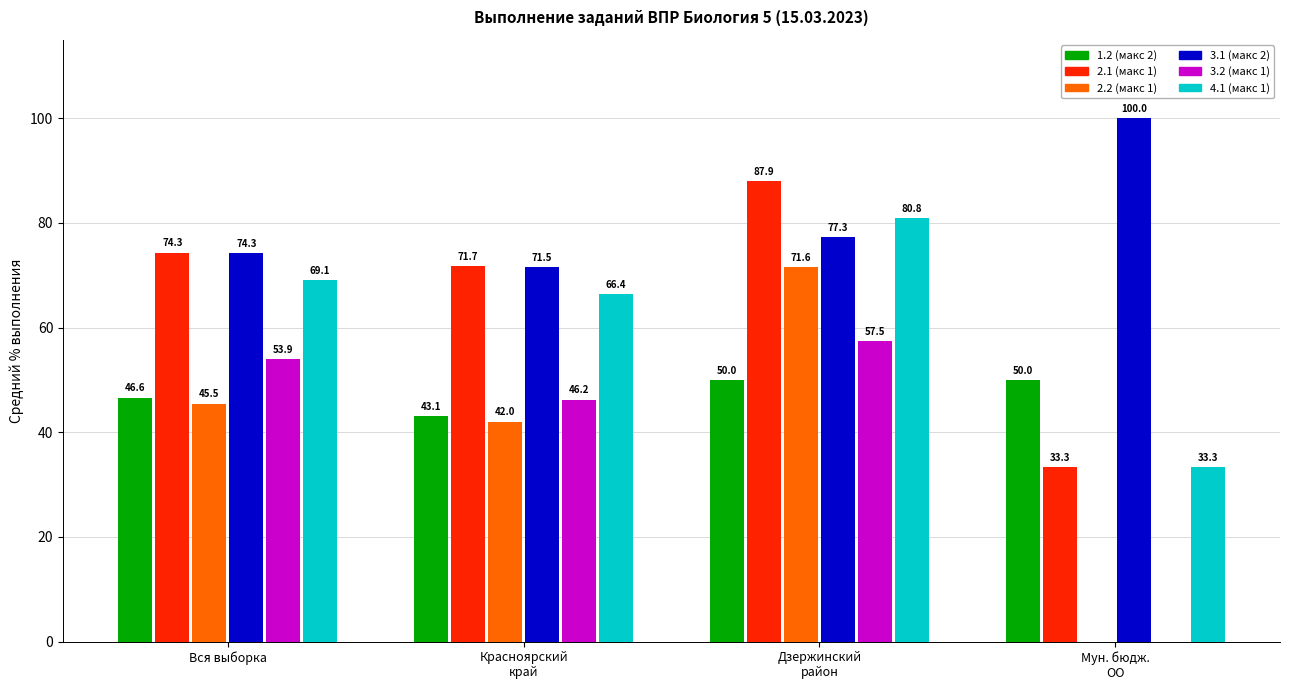

Which series has the widest spread of values?

2.2 (макс 1)